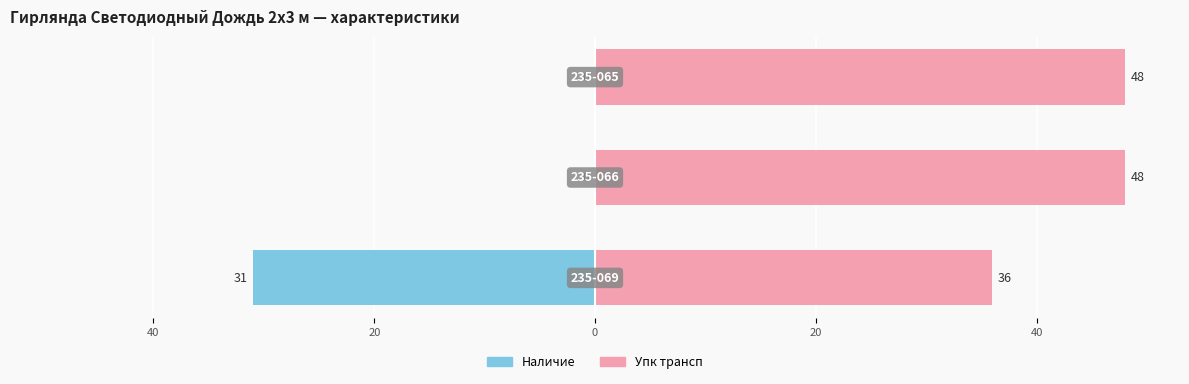

What are all the series names shown in the legend?

Наличие, Упк трансп